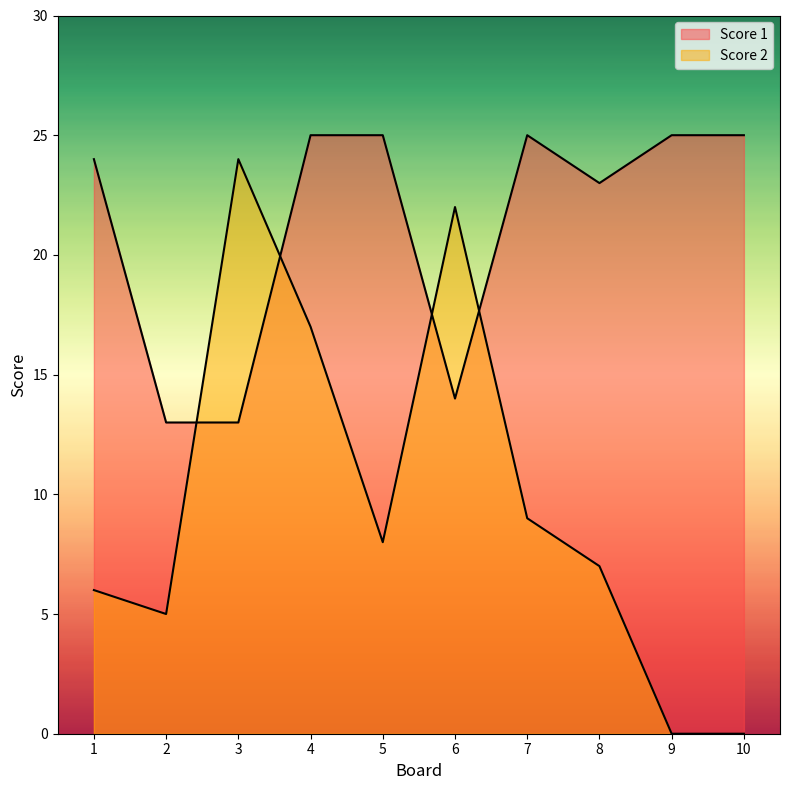

How many data points does each series have?

10